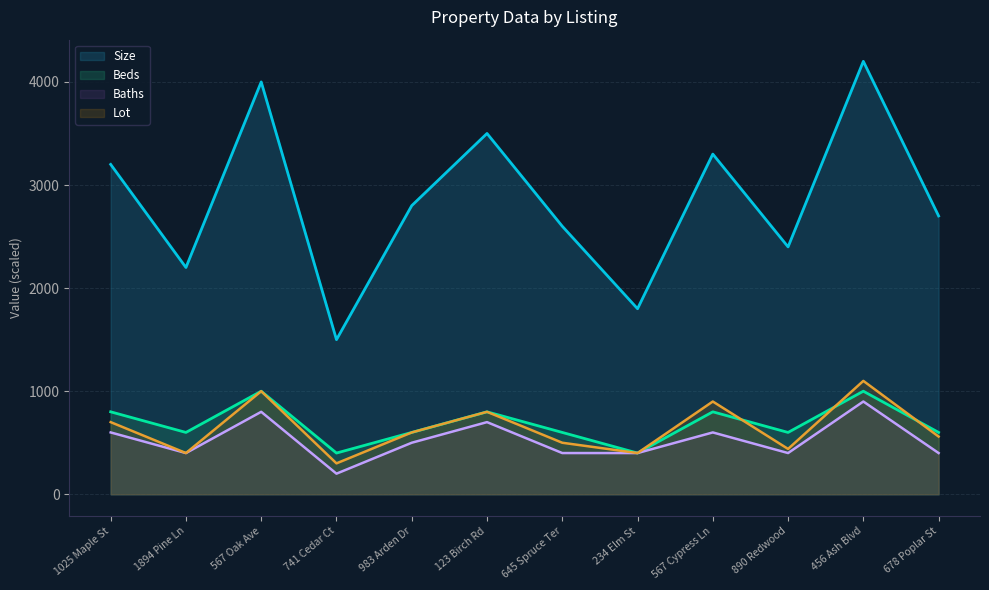

Between 741 Cedar Ct and 123 Birch Rd, which is larger?

123 Birch Rd